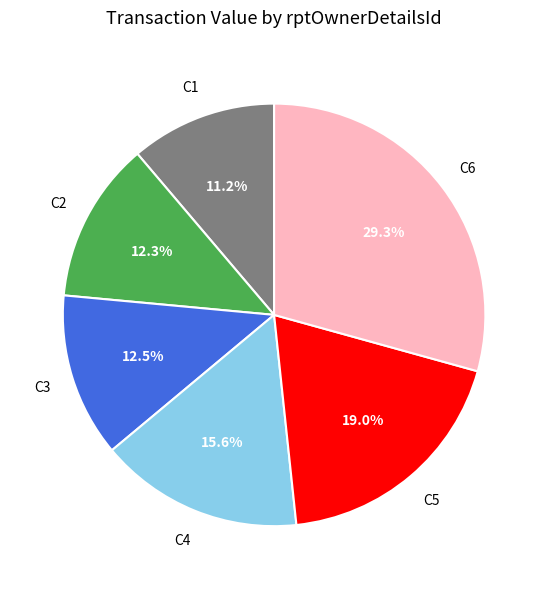

Does any single category account for the majority?

No